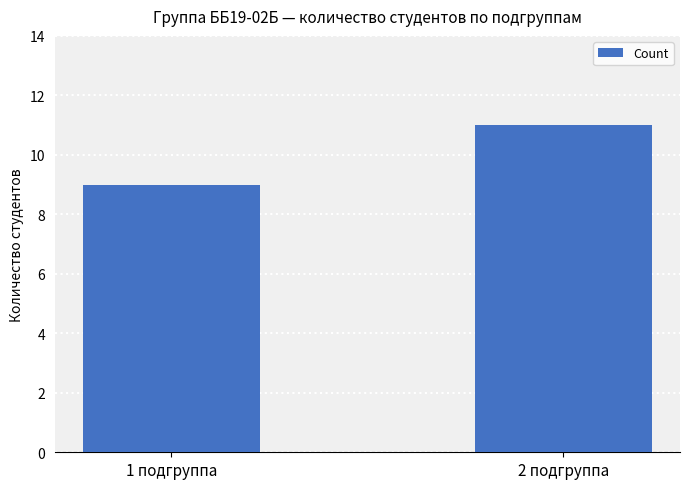

What is the label of the 1st bar from the right?

2 подгруппа